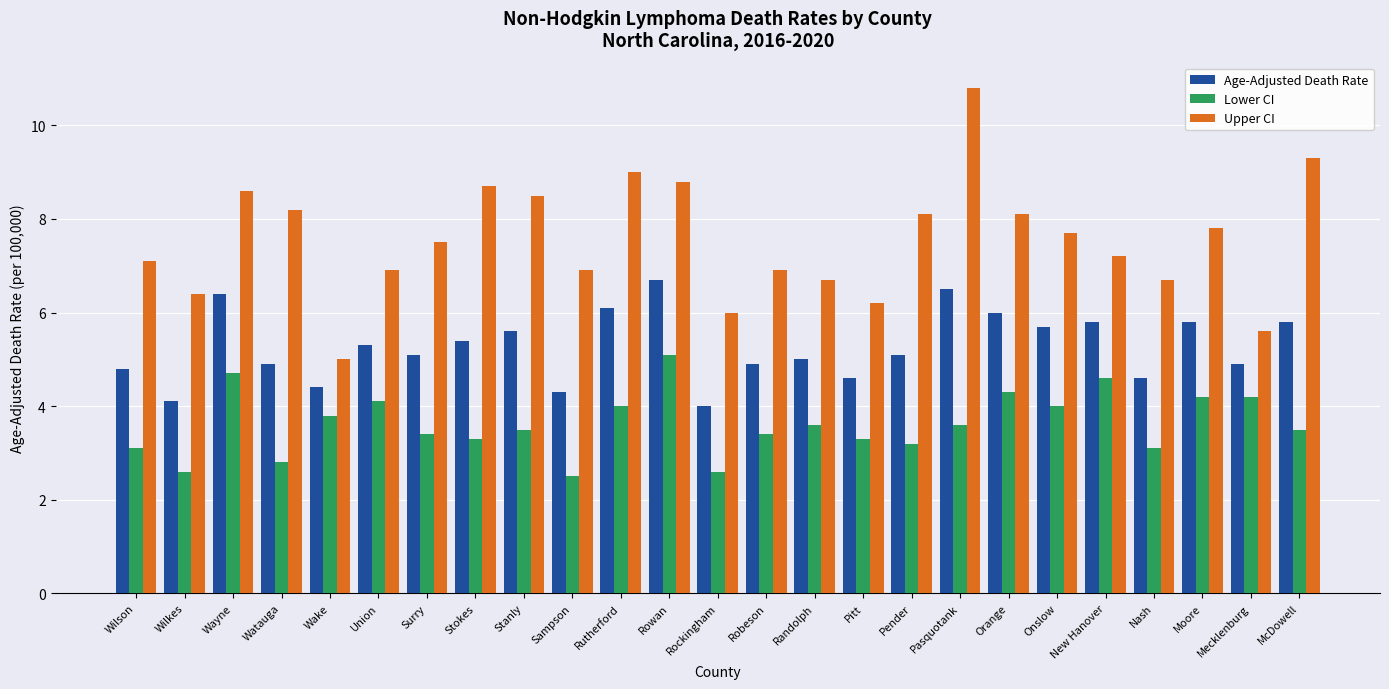

The value of Lower CI at Moore is 4.2. True or false?

True